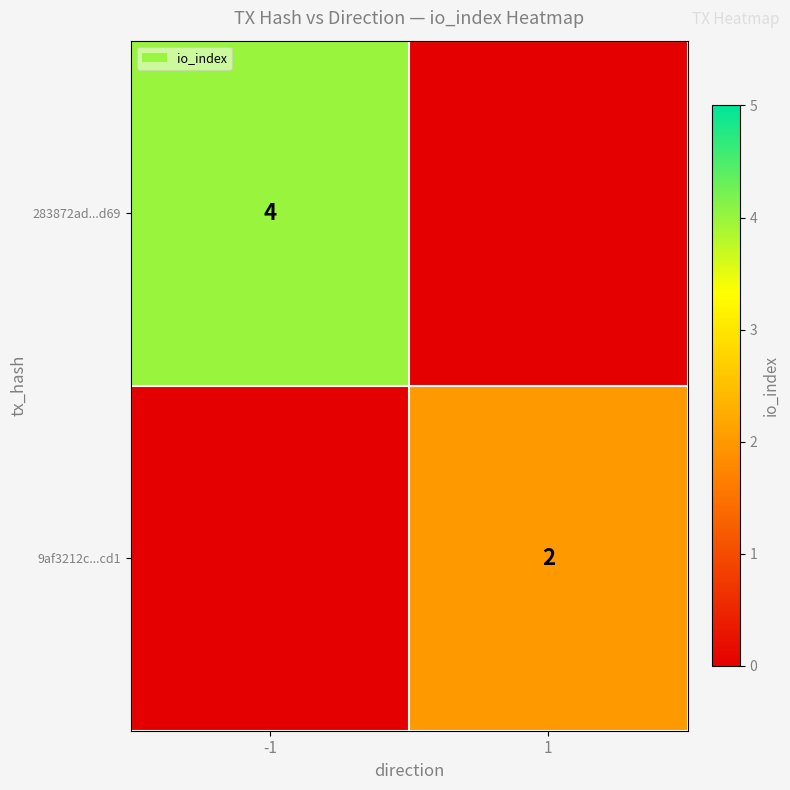

The 283872ad...d69 series shows 4 at -1. True or false?

True